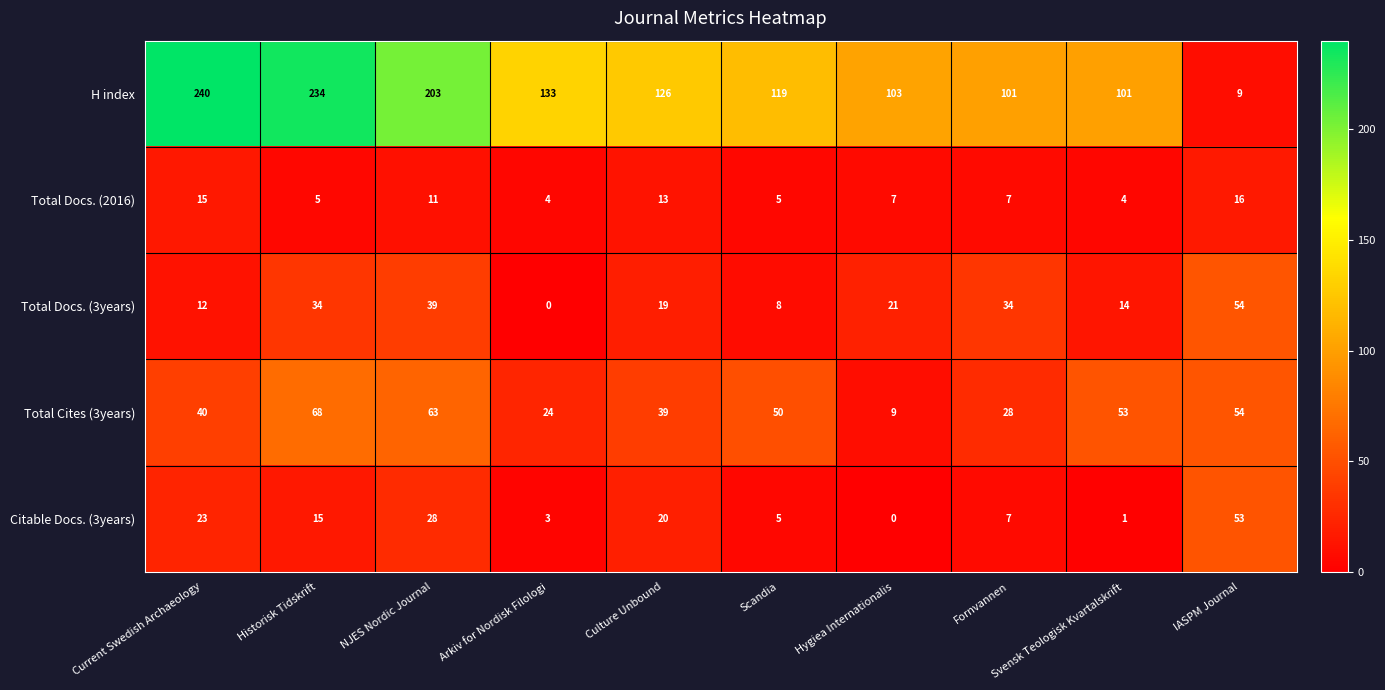

What is the total value across all series at IASPM Journal?

186